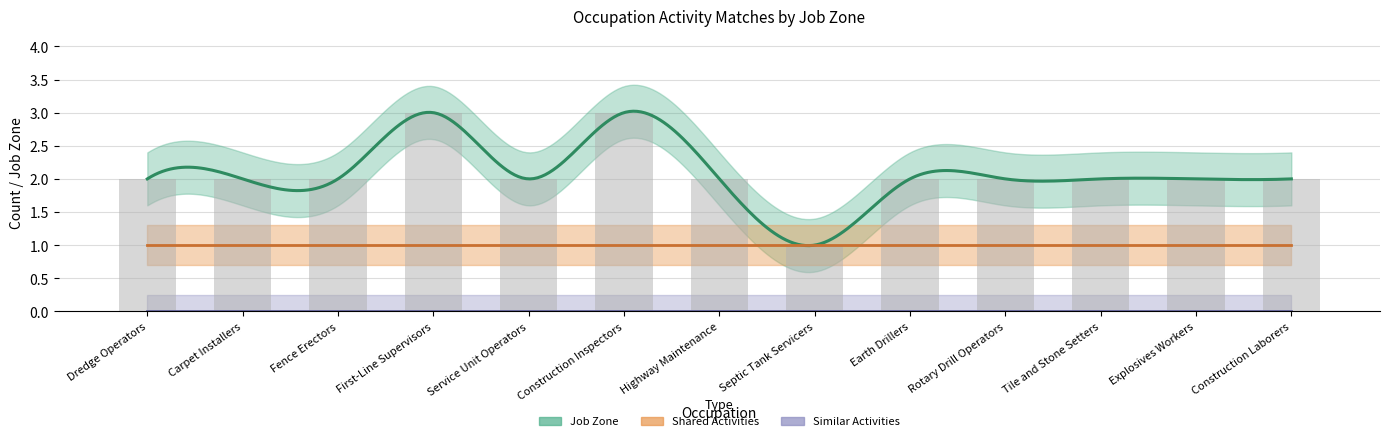

What are all the series names shown in the legend?

Shared Activities, Similar Activities, Job Zone